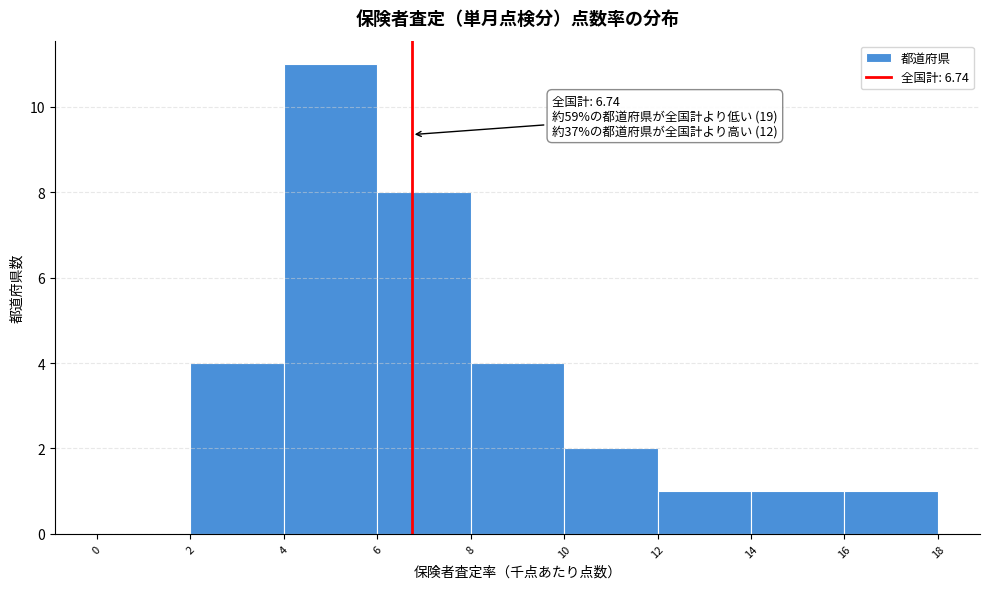

Which range on the x-axis has the tallest bar?

4 to 6